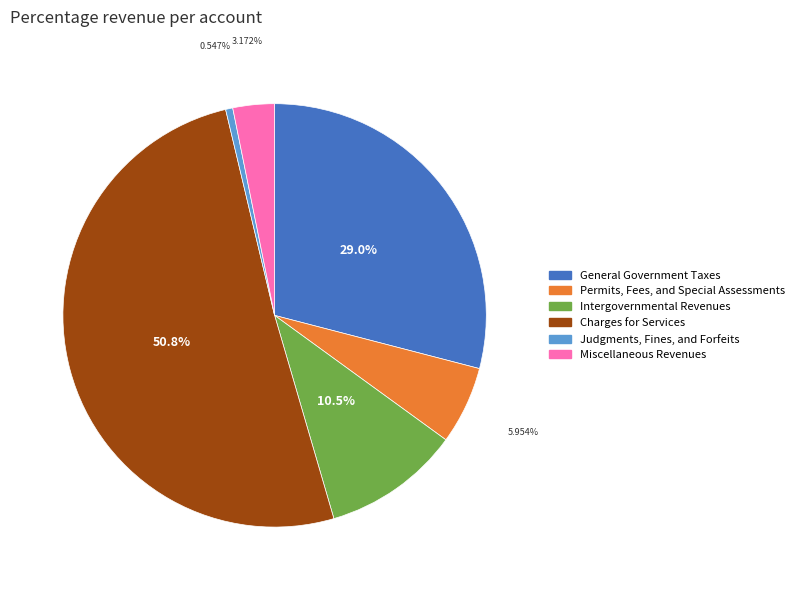

What percentage is NOT represented by General Government Taxes?

71.0%